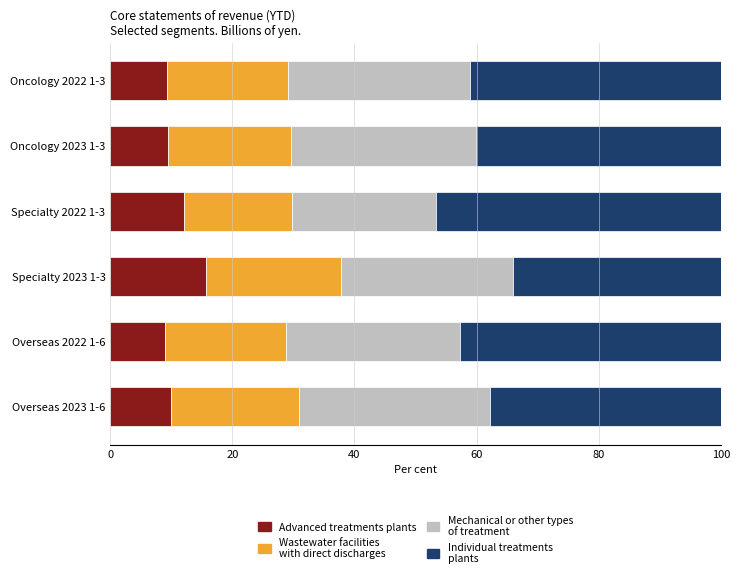

What is the average value of the Advanced treatments plants series?

10.9